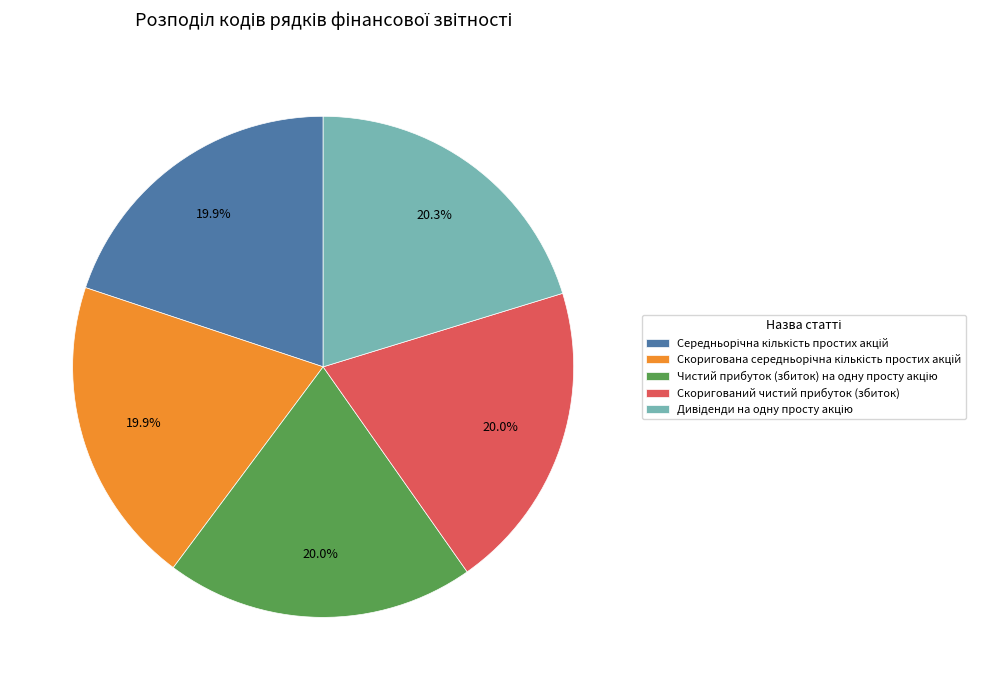

What portion of the pie excludes Скоригований чистий прибуток (збиток)?

80.0%